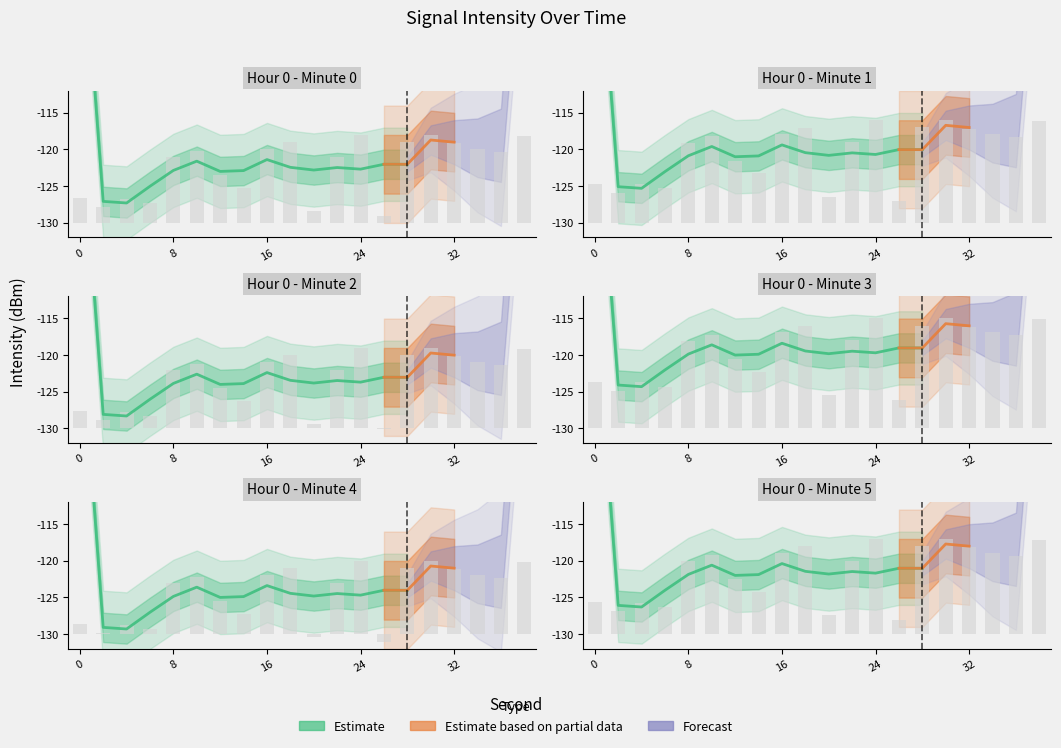

List the labels in order of value, largest first.

24, 30, 38, 28, 18, 32, 34, 16, 10, 36, 22, 8, 12, 14, 0, 4, 6, 2, 20, 26